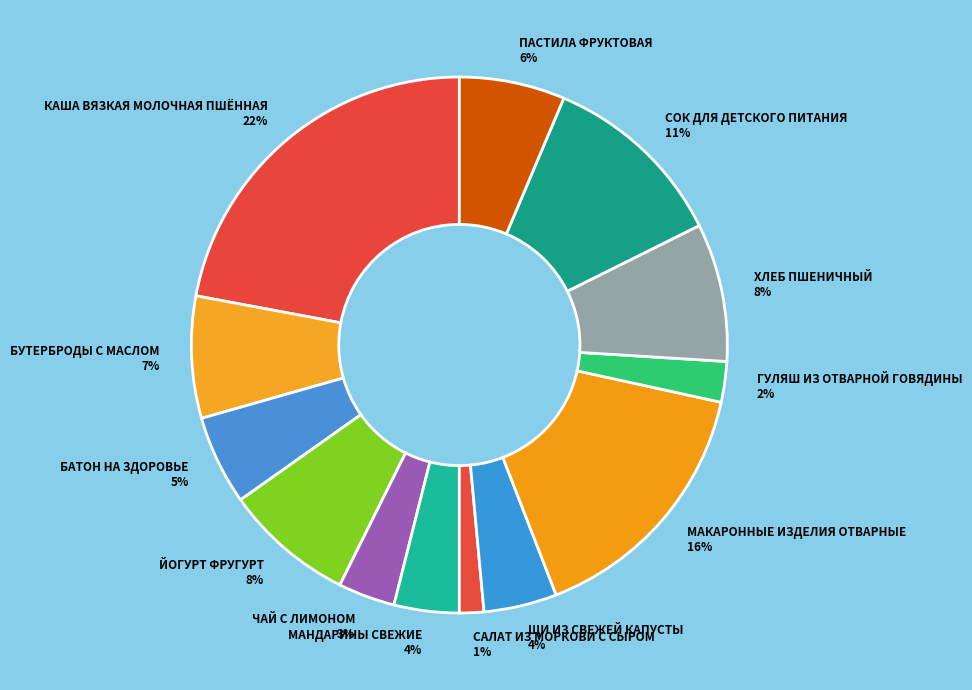

Is there a majority slice in this chart?

No